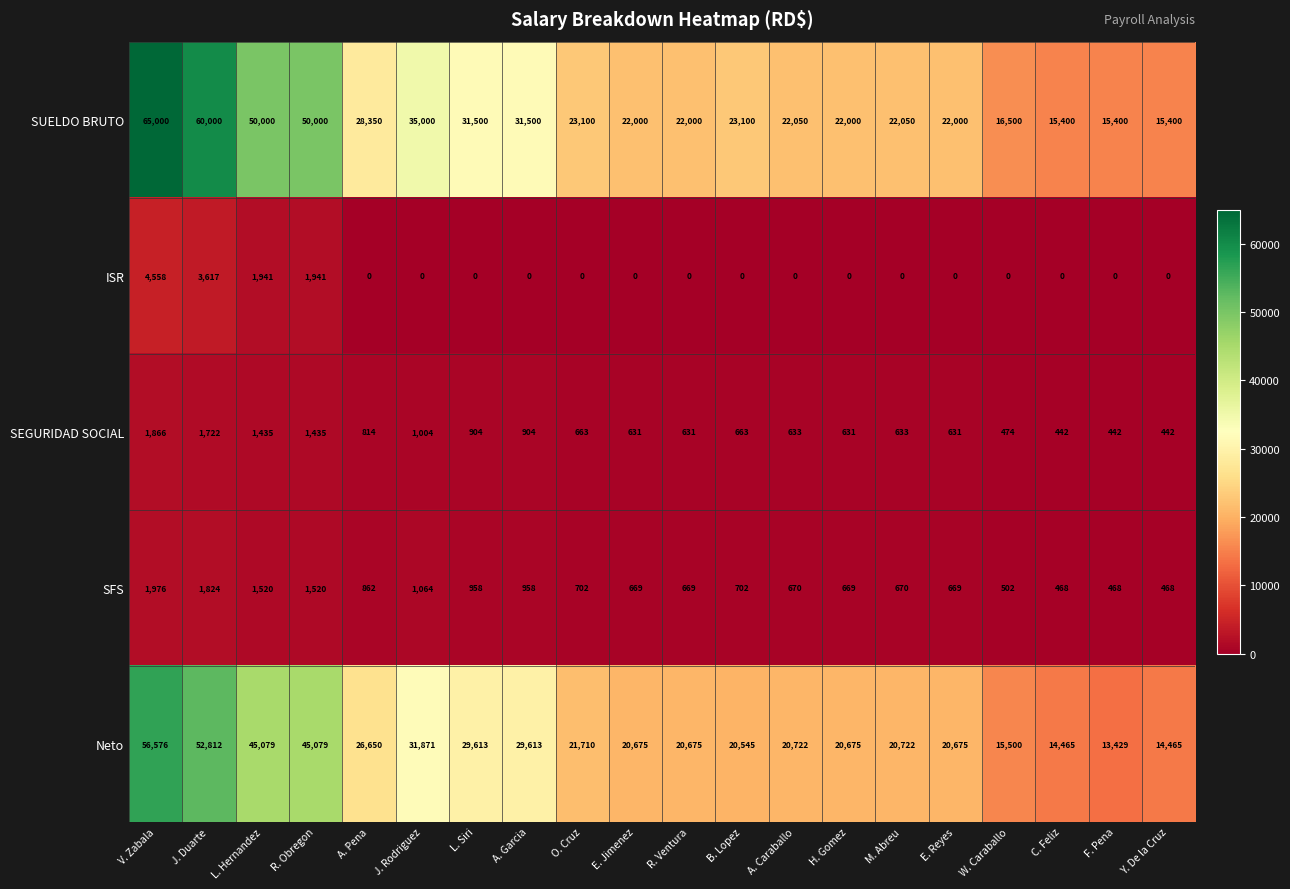

What is the spread (max minus min) of values at R. Obregon?

48565